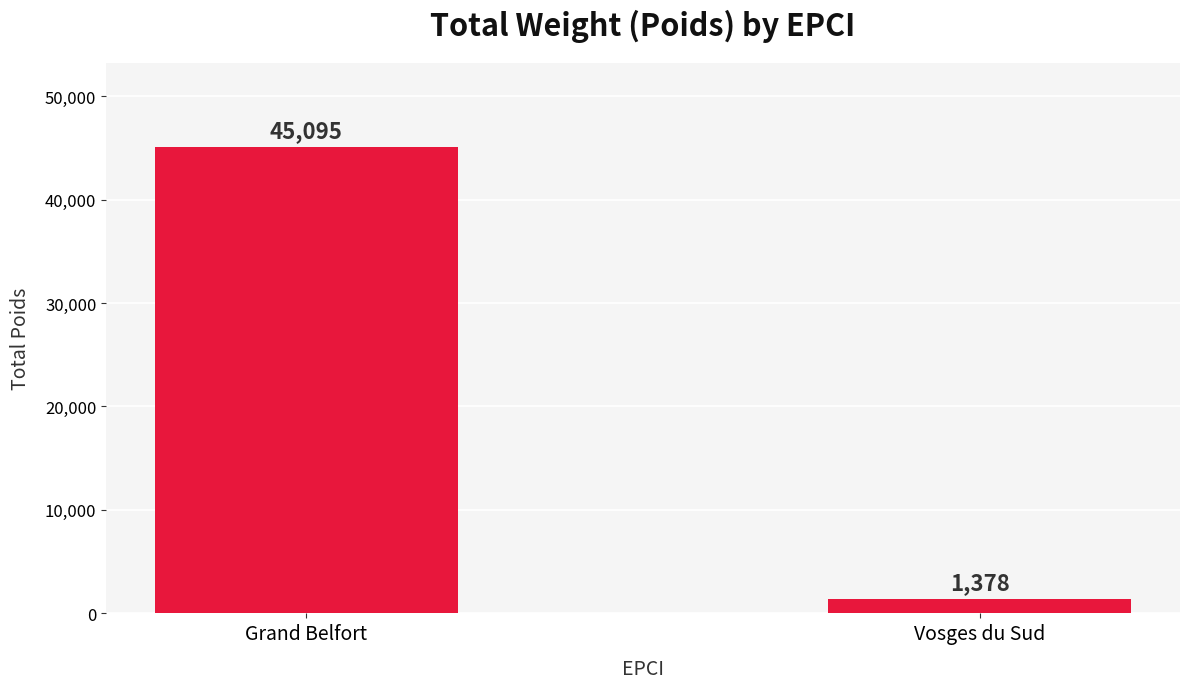

What is the sum of the values at Grand Belfort and Vosges du Sud?

46473